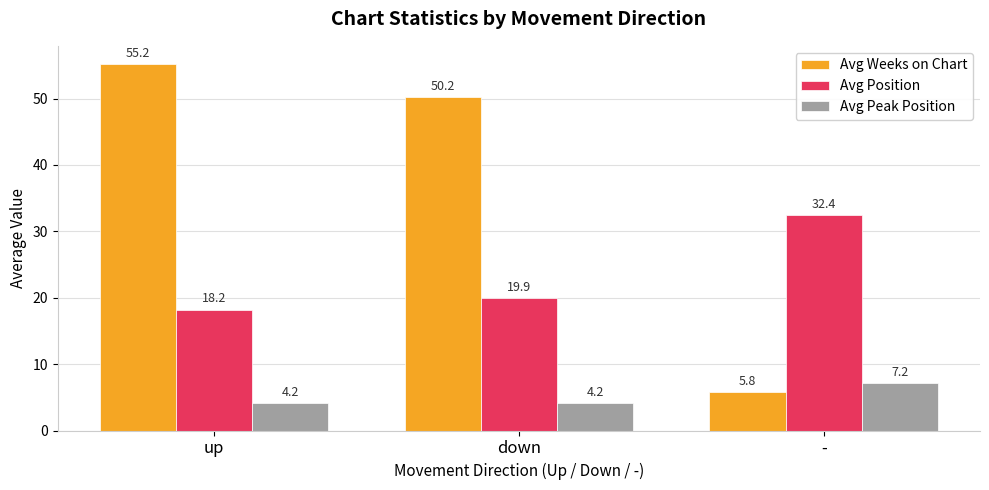

Count the number of data series in this chart.

3